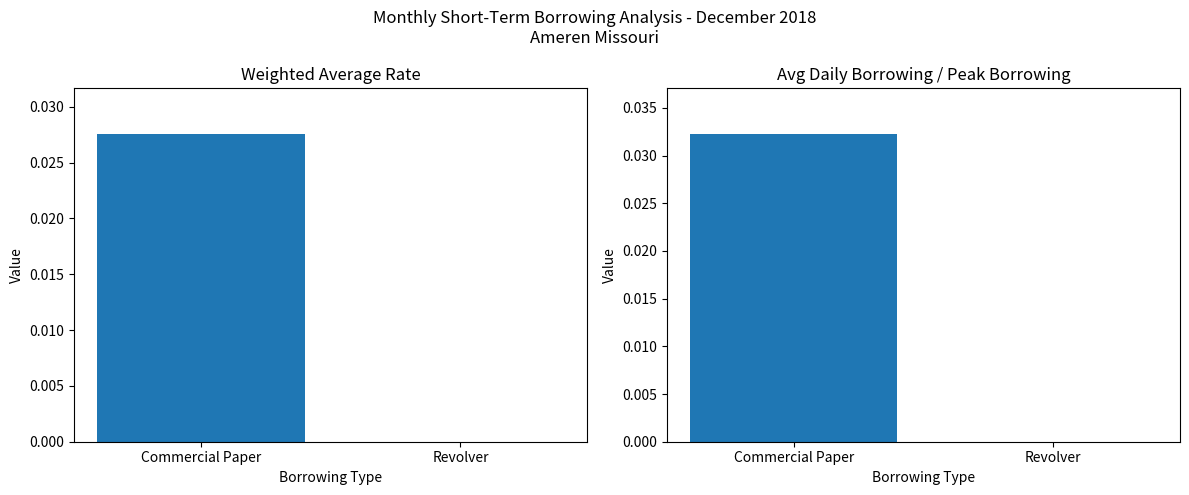

How many values in Weighted Average Rate are above zero?

1